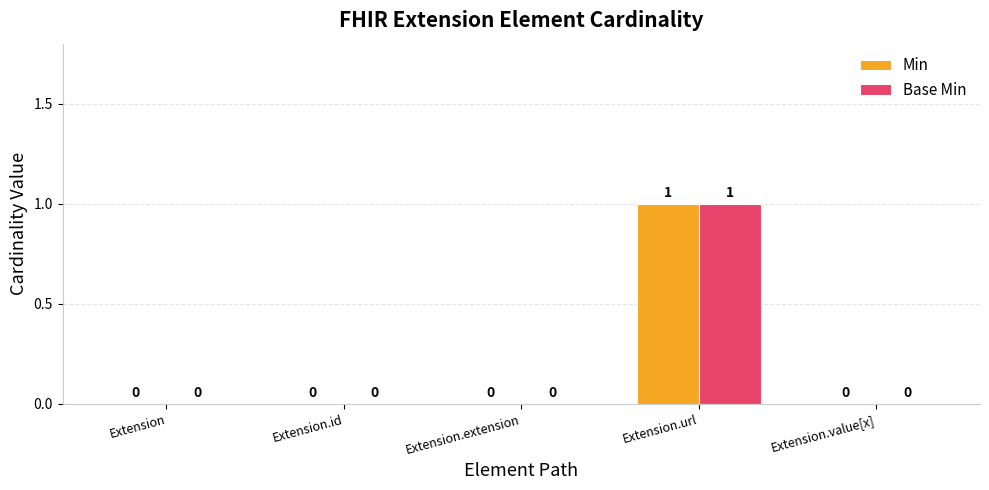

At which category is the sum across all series the highest?

Extension.url